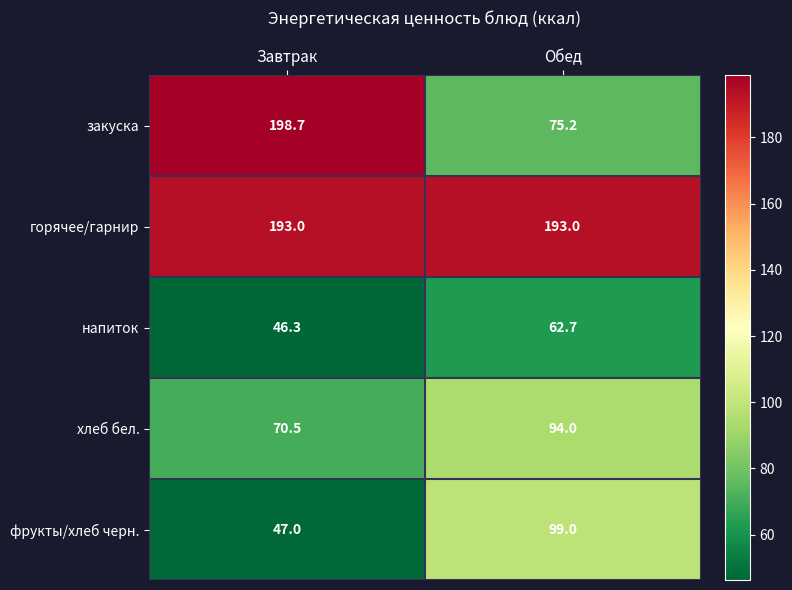

The напиток series shows 62.7 at Обед. True or false?

True